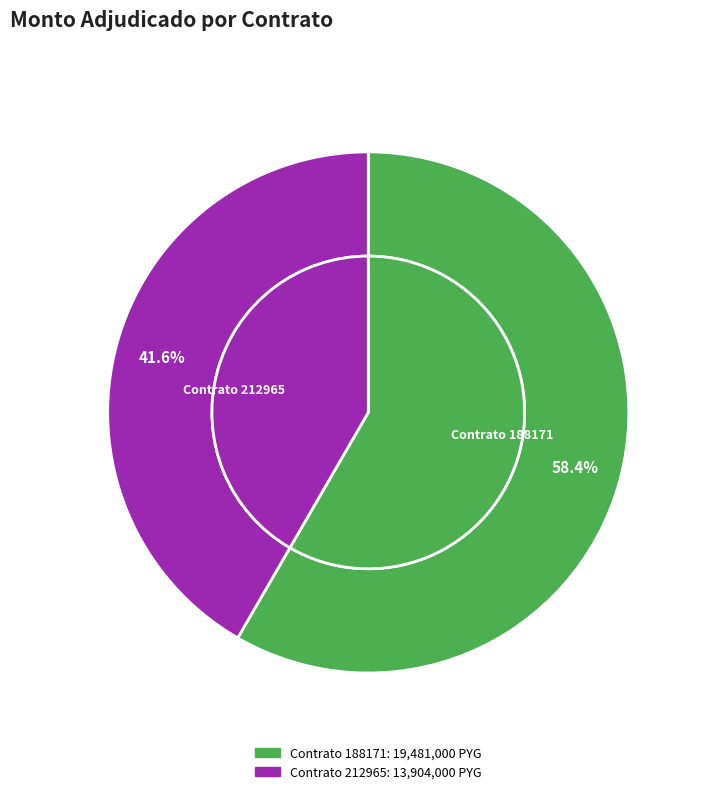

Is there a majority slice in this chart?

Yes